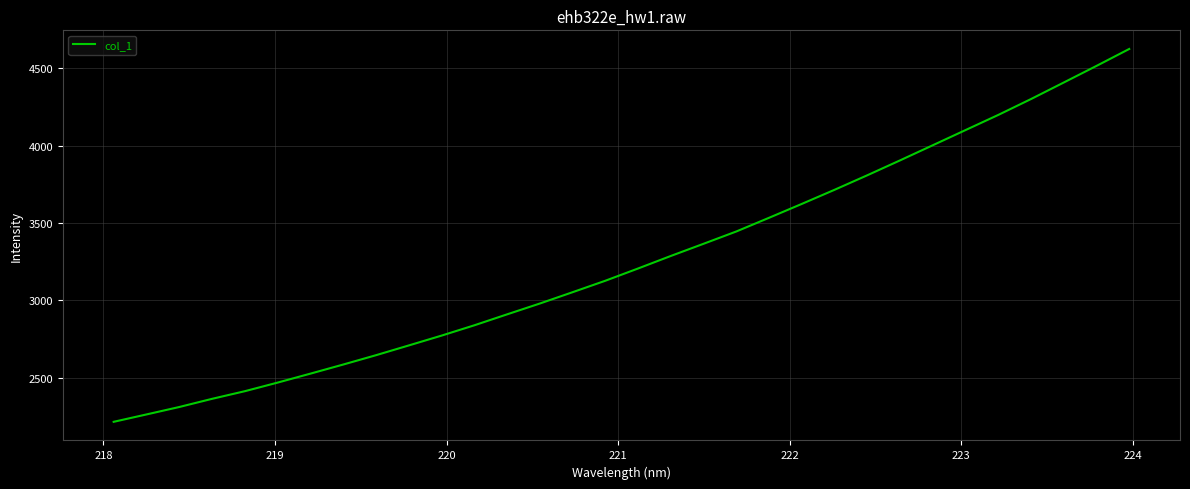

What is the difference between the maximum and minimum values?

2410.9